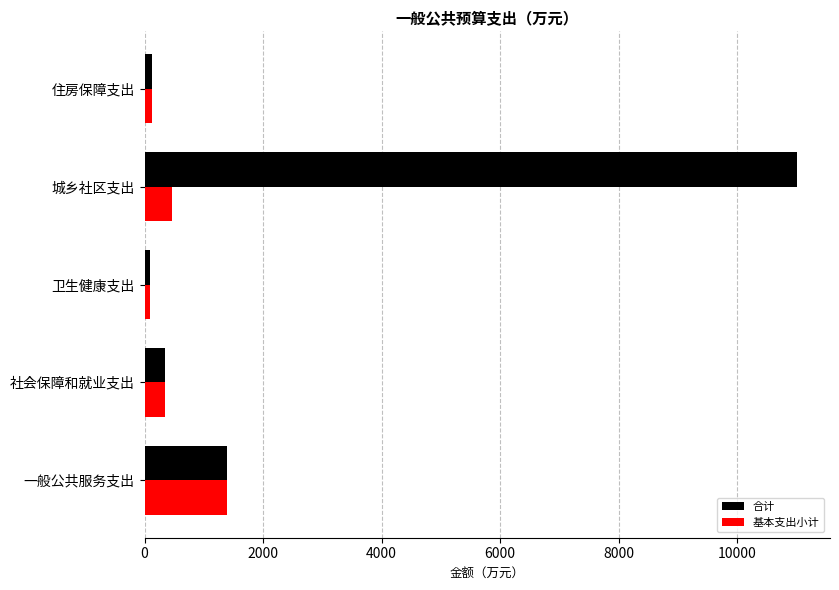

The value of 合计 at 城乡社区支出 is 3812.1. True or false?

False